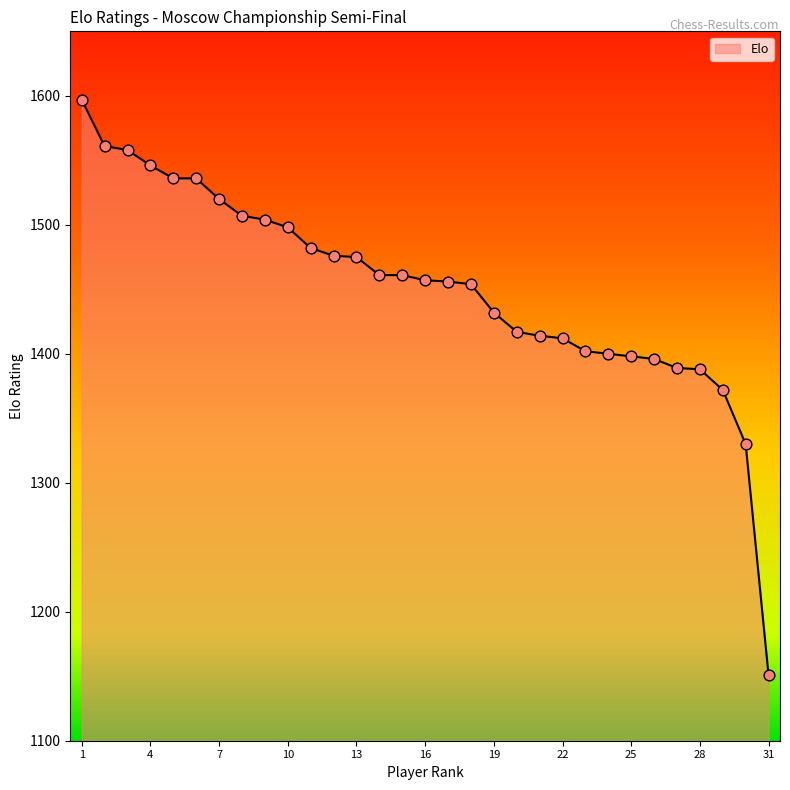

What is the difference between the maximum and minimum values?

446